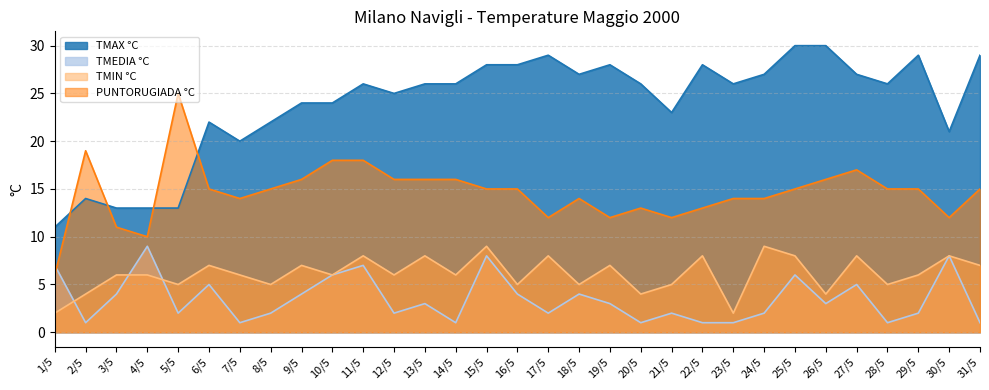

At which label does TMIN °C first exceed 6?

6/5